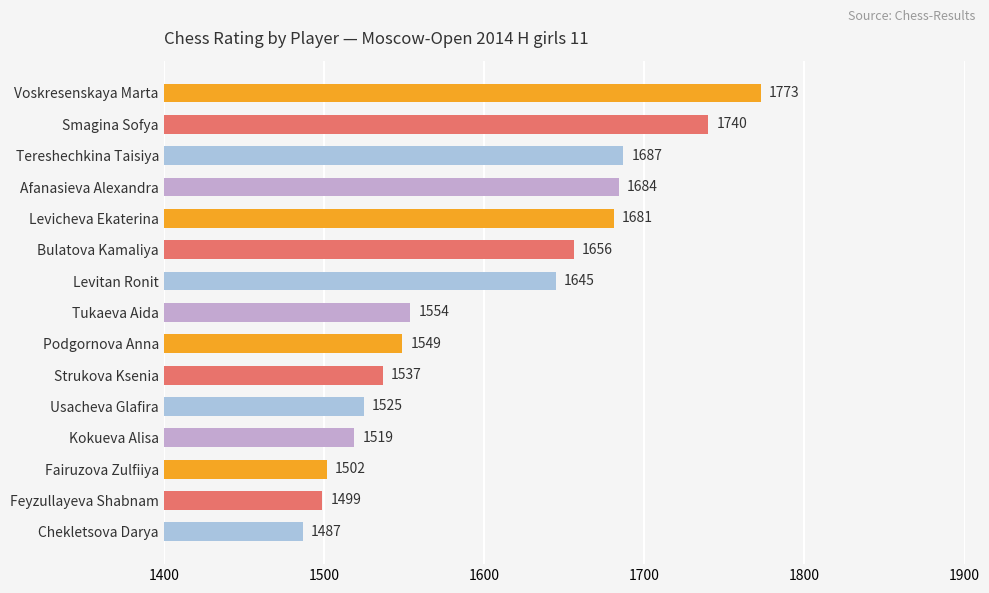

What is the ratio of the value at Usacheva Glafira to the value at Levicheva Ekaterina?

0.9